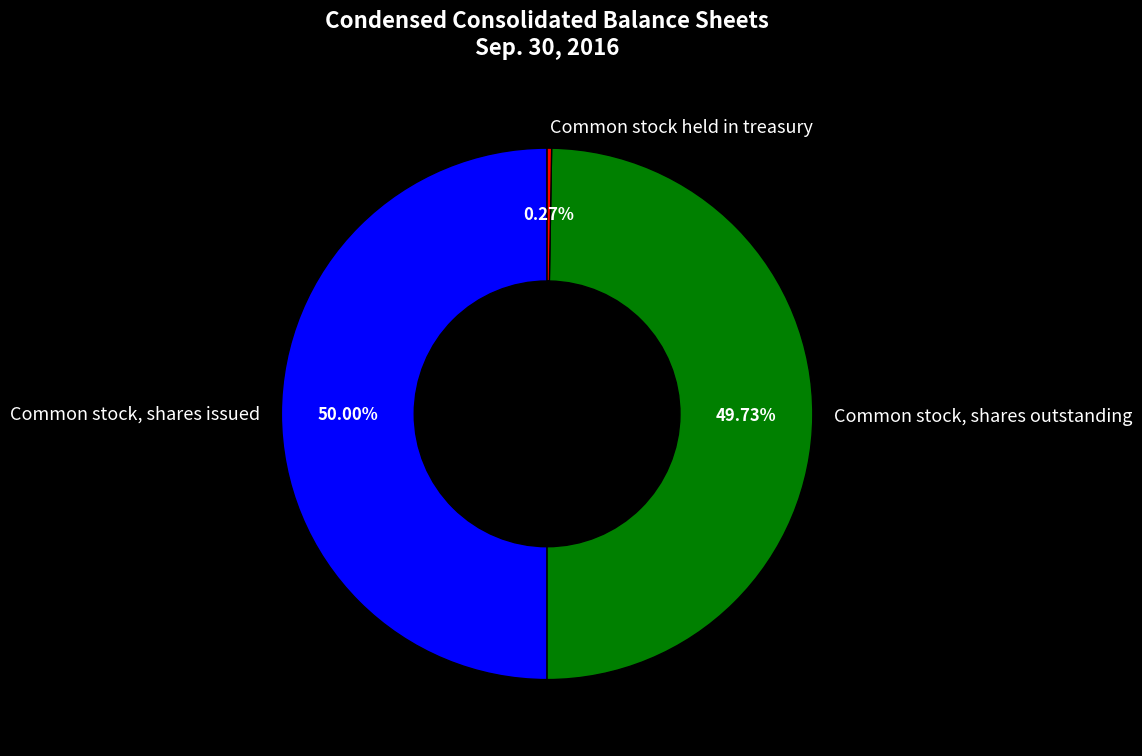

Approximately how many times larger is the value at Common stock, shares outstanding compared to Common stock, shares issued?

1.0